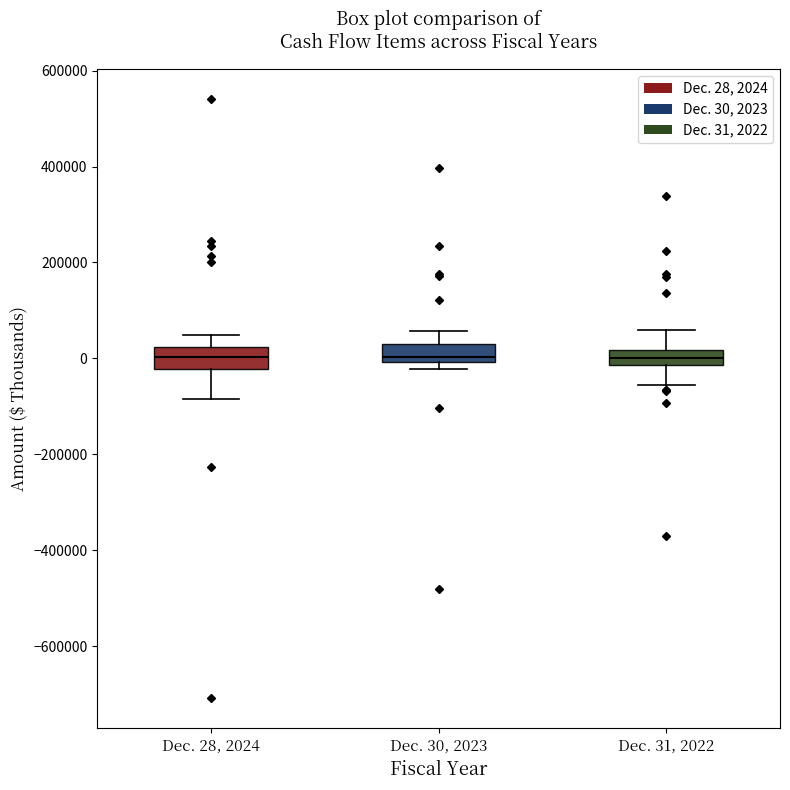

Reading left to right, read every box against the y-axis: the position of its median line, the range the box covers, and the ends of its whiskers. The values are not printed on the chart, so give them approximately, as read against the axis.

Dec. 28, 2024: median 0, box -20000 to 20000, whiskers -80000 to 40000
Dec. 30, 2023: median 0 (just above the box's lower edge), box 0 to 20000, whiskers -20000 to 60000
Dec. 31, 2022: median 0, box -20000 to 20000, whiskers -60000 to 60000